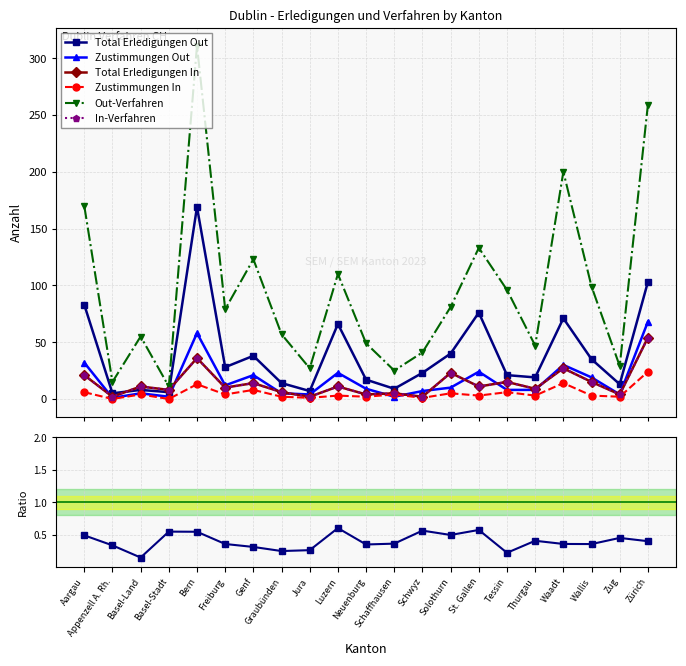

How many data points in Total Erledigungen Out are above 23?

10